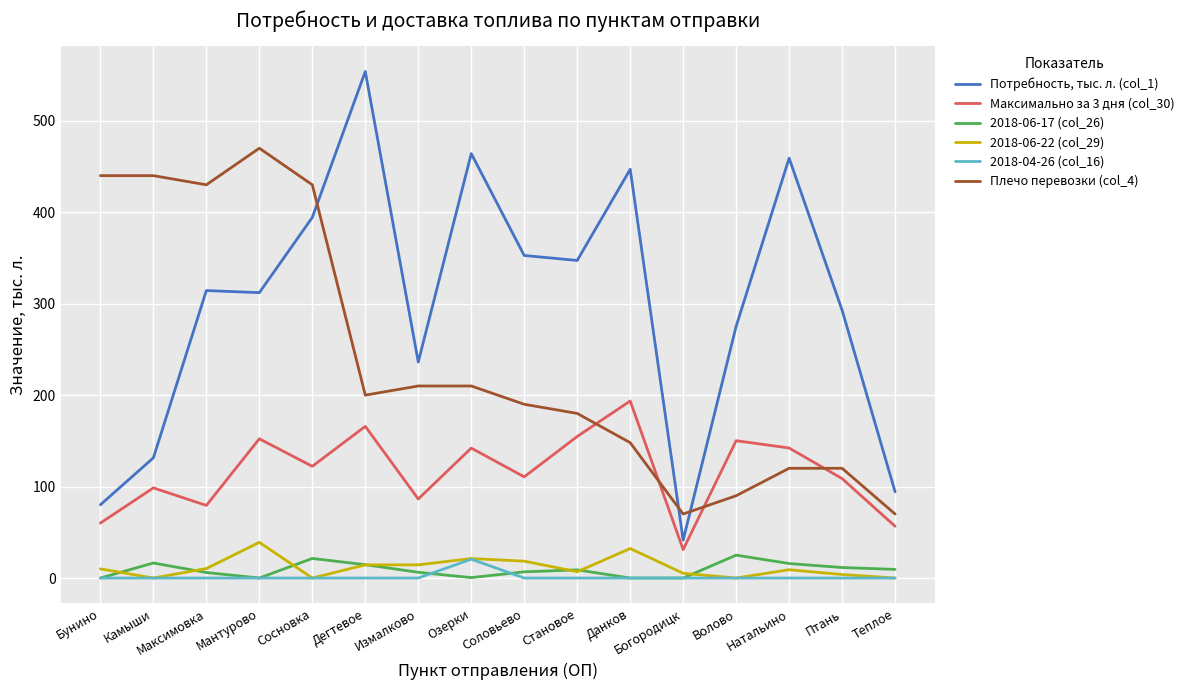

What is the sum of the Потребность, тыс. л. (col_1) values at Измалково and Бунино?

316.4